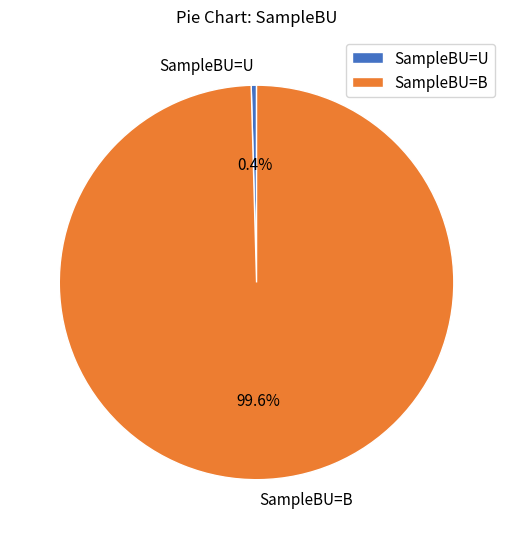

Does SampleBU=B account for over 50% of the chart?

Yes